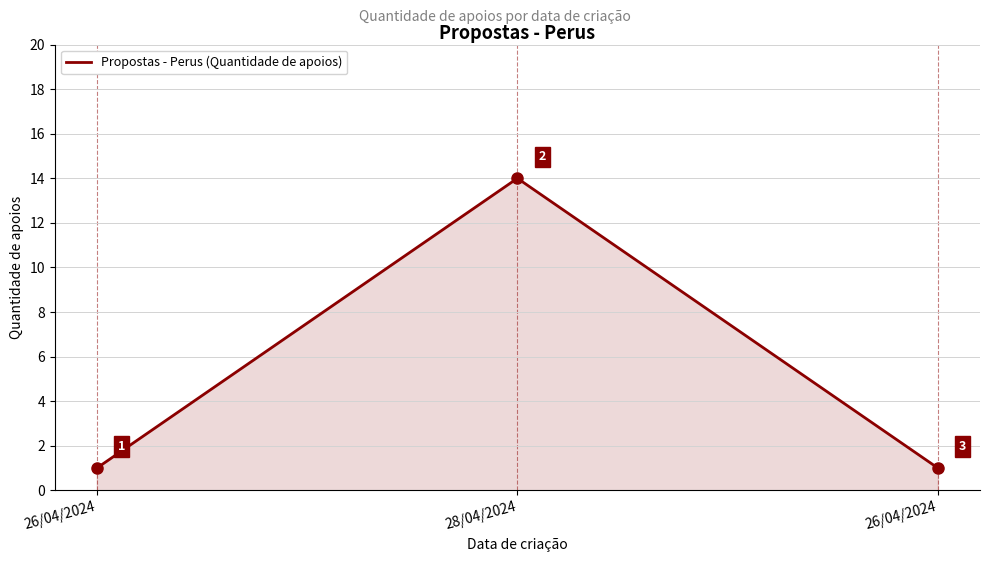

How many lines are shown in the chart?

1